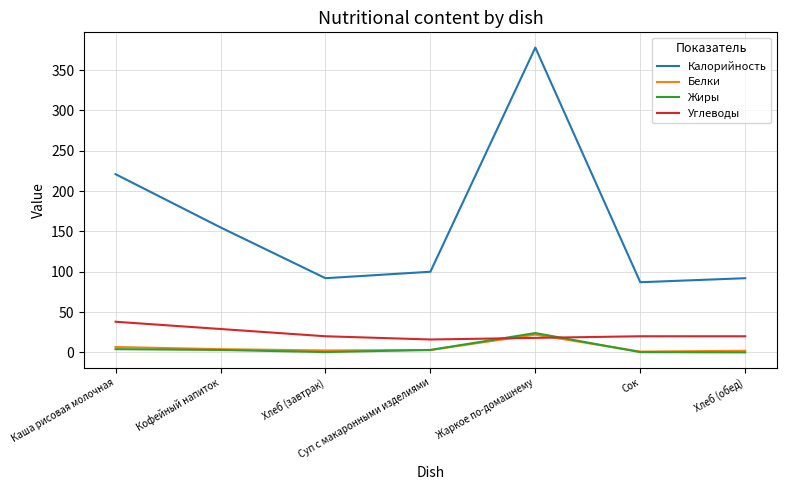

Between Кофейный напиток and Хлеб (завтрак), which series saw the biggest shift?

Калорийность